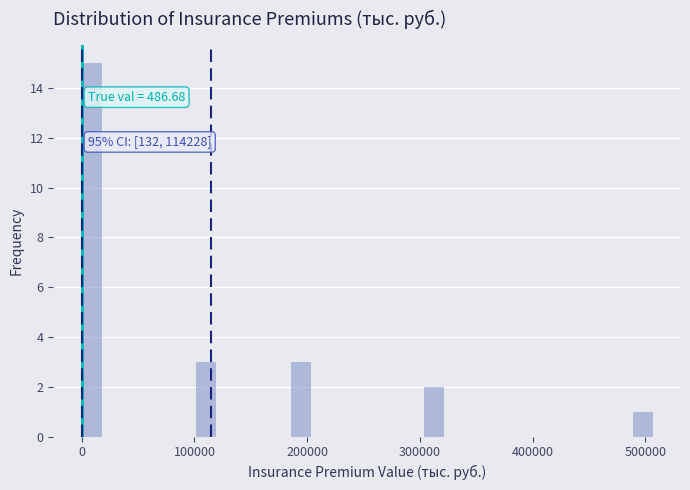

Around what value on the x-axis is the tallest bar? Give the approximate position of its centre, as read against the axis.

10000